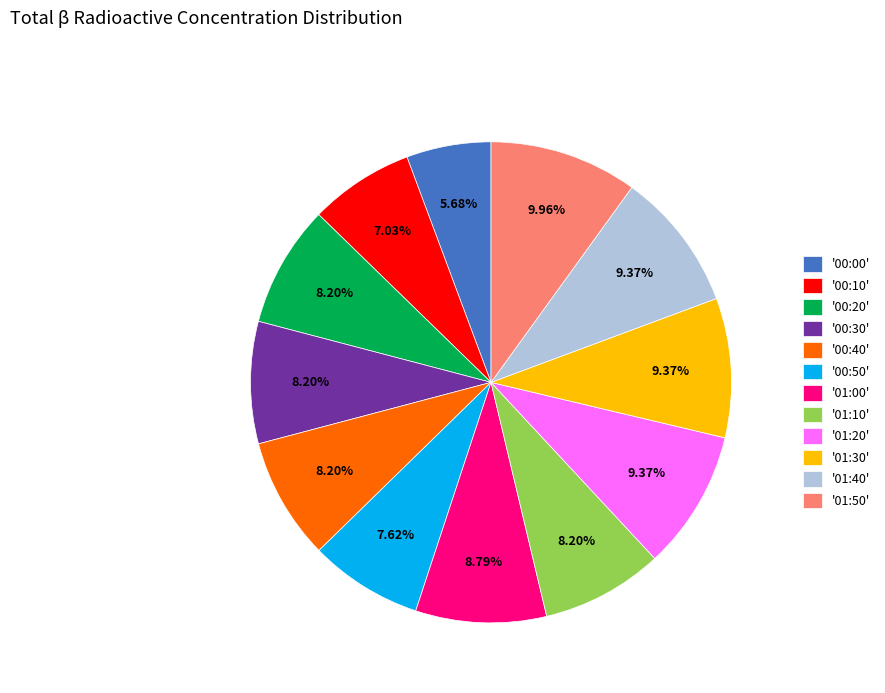

Between '01:50' and '01:30', which is larger?

'01:50'